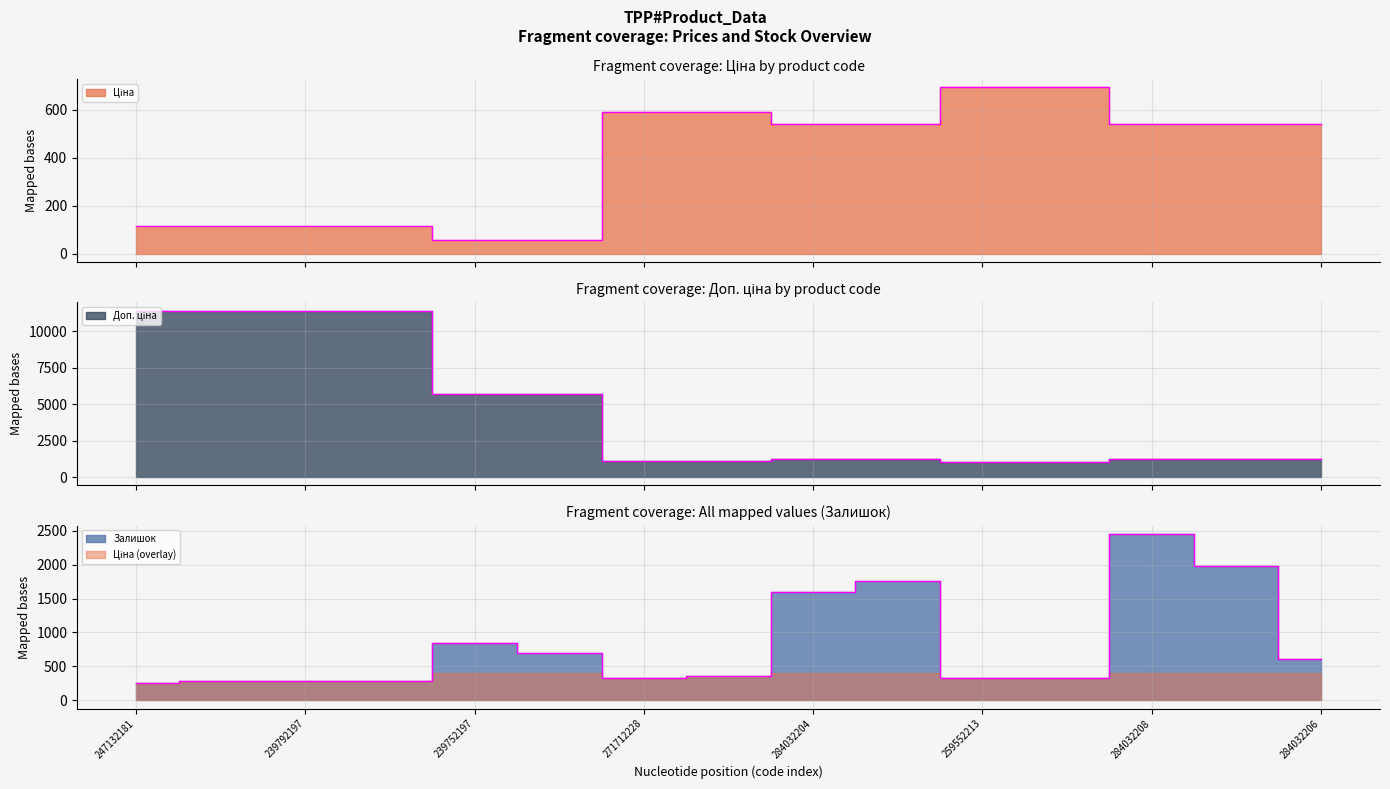

The value of Ціна at 284032207 is 809.5. True or false?

False